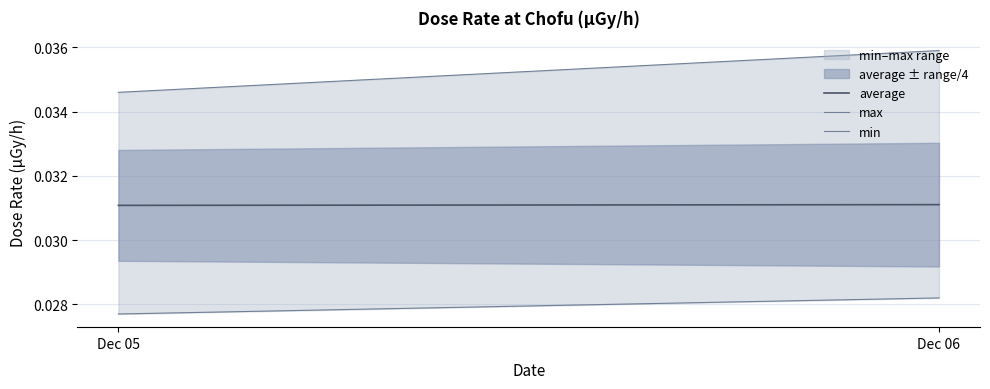

Rank the series at Dec 05 from lowest to highest value.

min, average, max